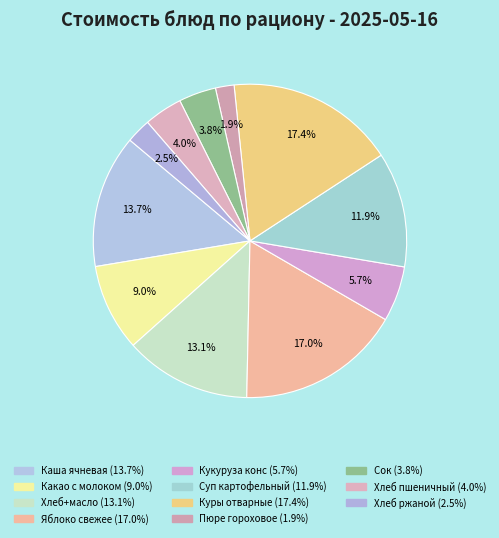

How many segments does this pie chart have?

11